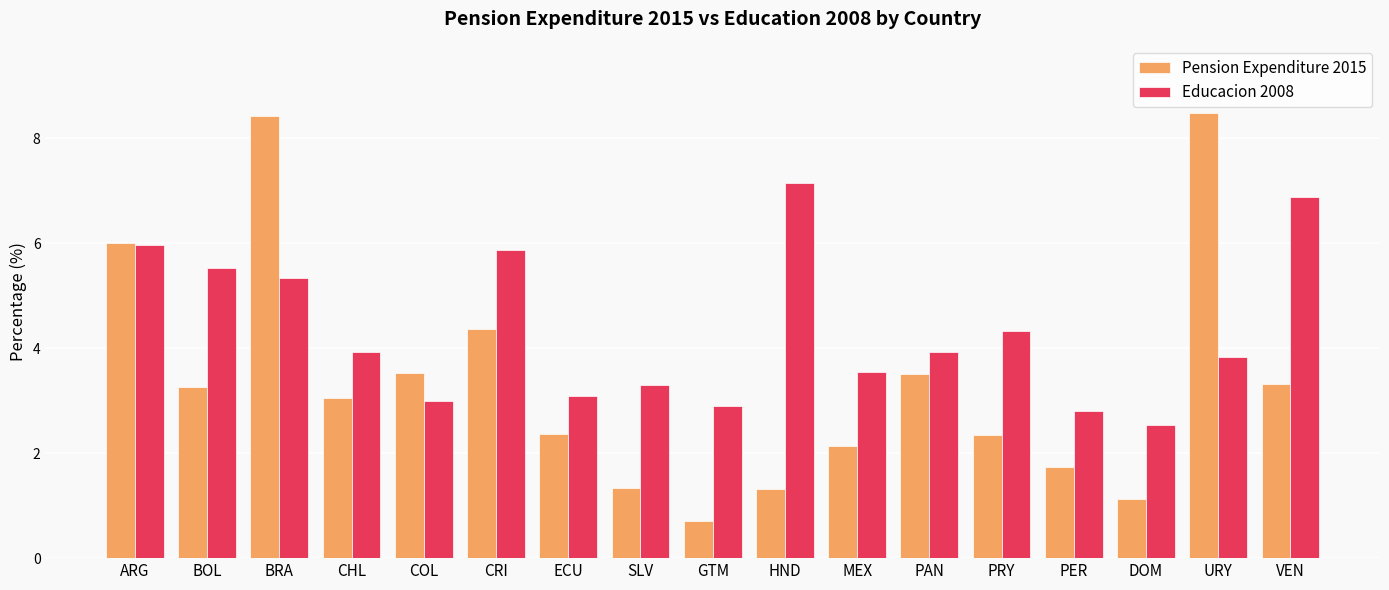

What is the difference between the highest and lowest values at DOM?

1.4